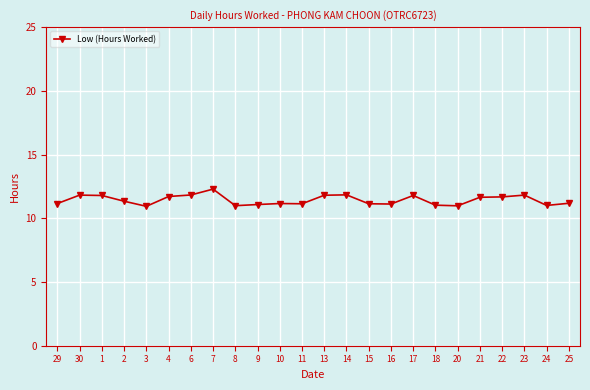

Is this an area chart (filled region under the line)?

No